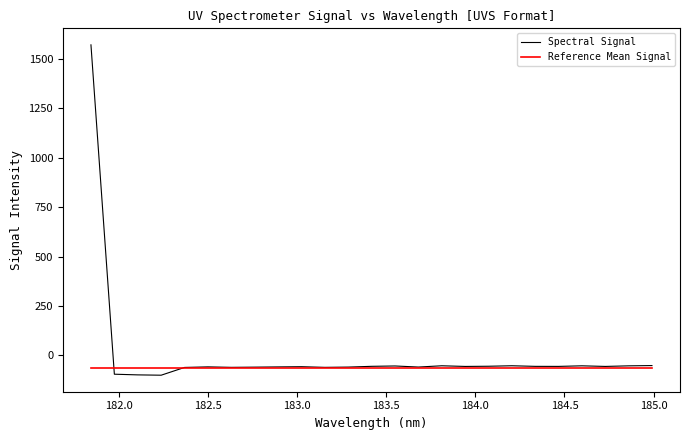

Which series has the largest range (max minus min)?

Spectral Signal